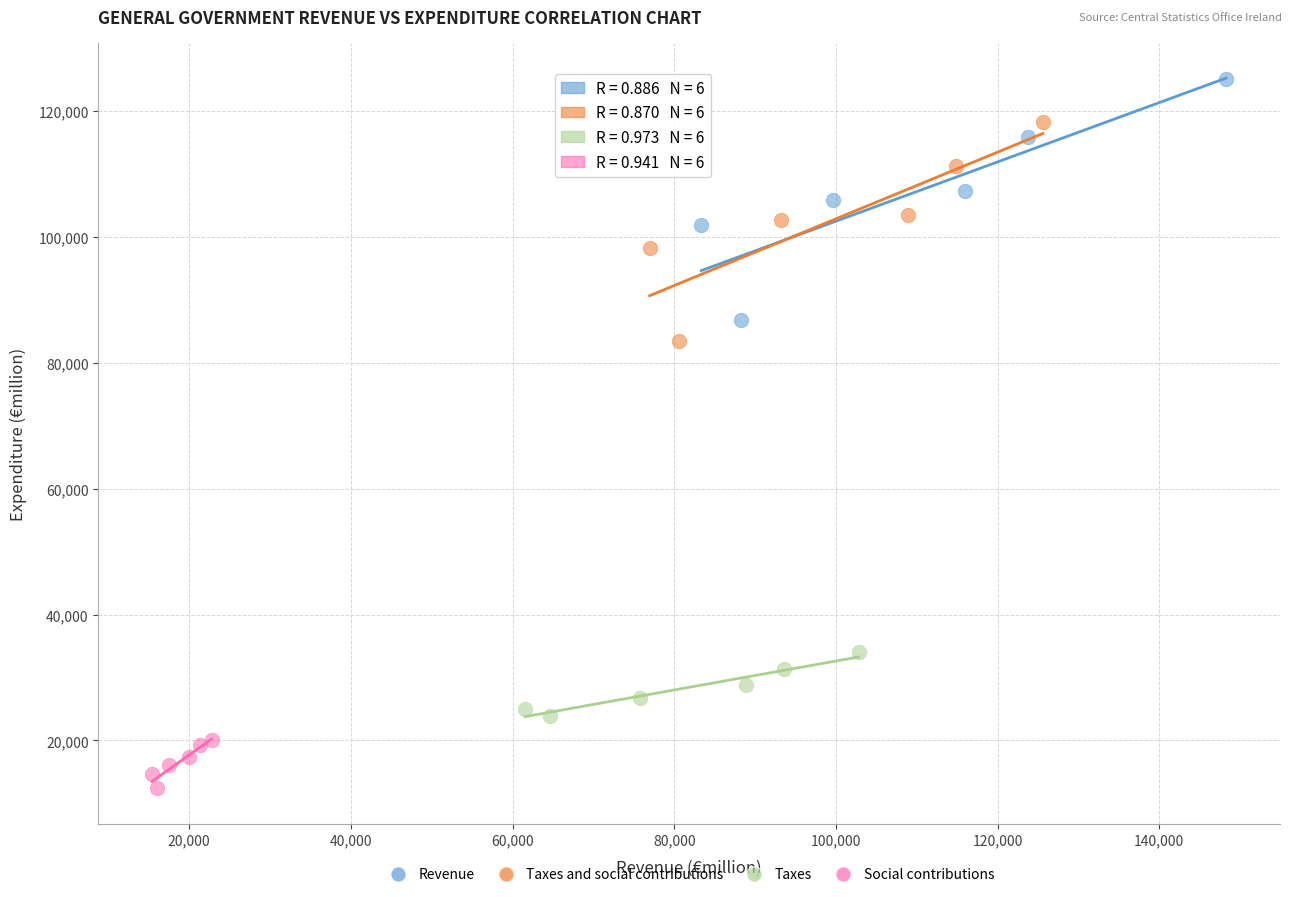

Which series has the widest spread of Y values?

Revenue